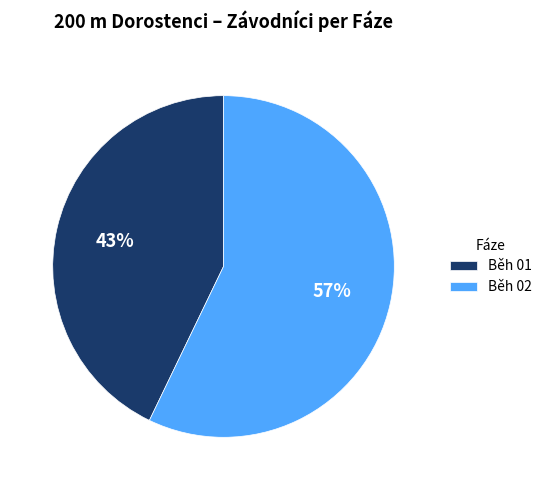

How many slices are in this pie chart?

2